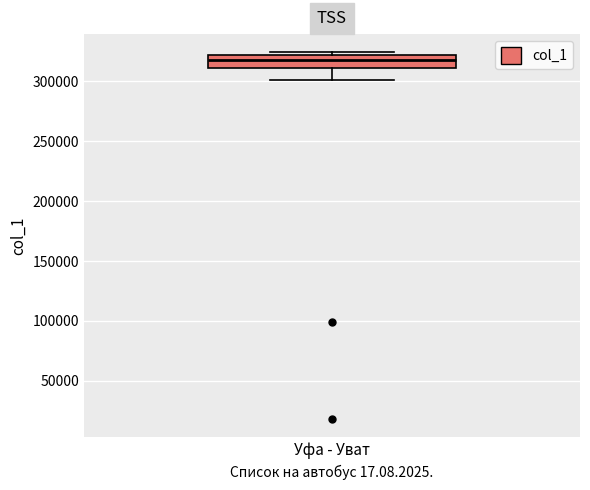

Read this box plot against the y-axis: the position of the median line, the range covered by the box, and the ends of both whiskers. The values are not printed on the chart, so give them approximately, as read against the axis.

median 320000 (inside the box), box 310000 to 320000, whiskers 300000 to 325000